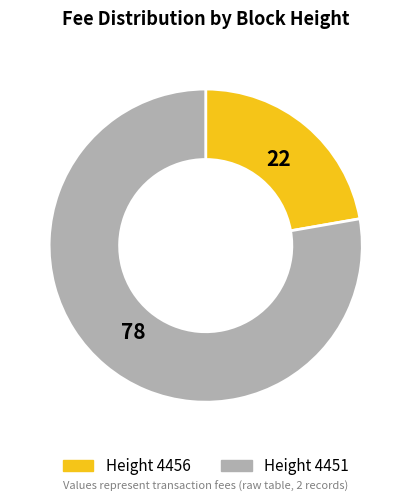

The Height 4456 slice represents 28% of the pie. True or false?

False